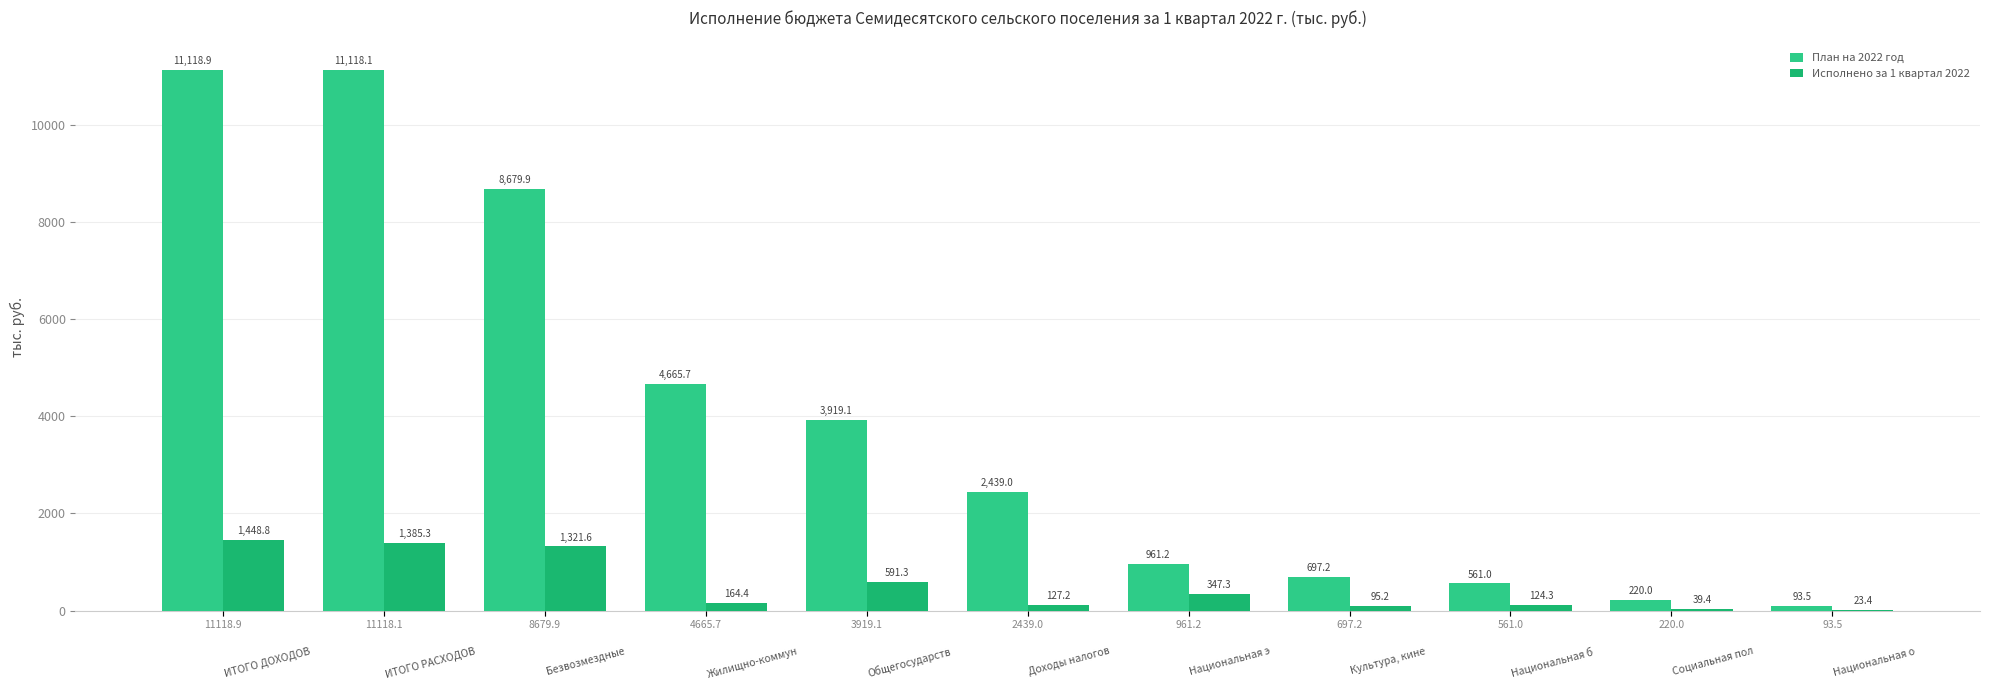

What are all the series names shown in the legend?

План на 2022 год, Исполнено за 1 квартал 2022